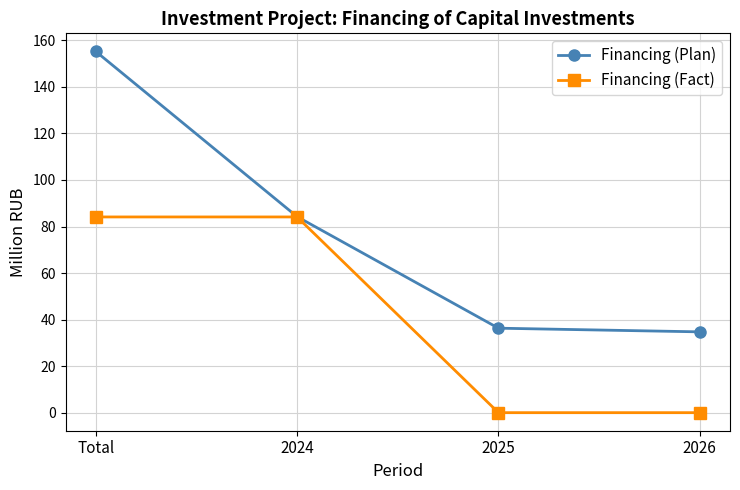

Rank the categories by Financing (Plan) value from lowest to highest.

2026, 2025, 2024, Total